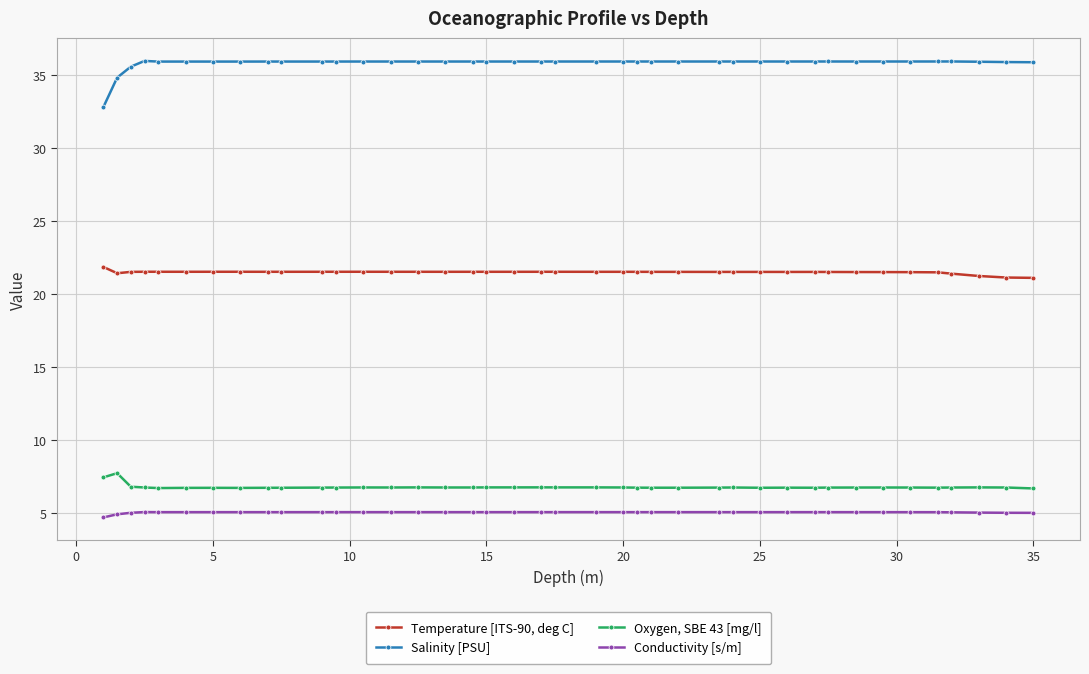

What is the difference between the maximum and minimum values in the Oxygen, SBE 43 [mg/l] series?

1.0